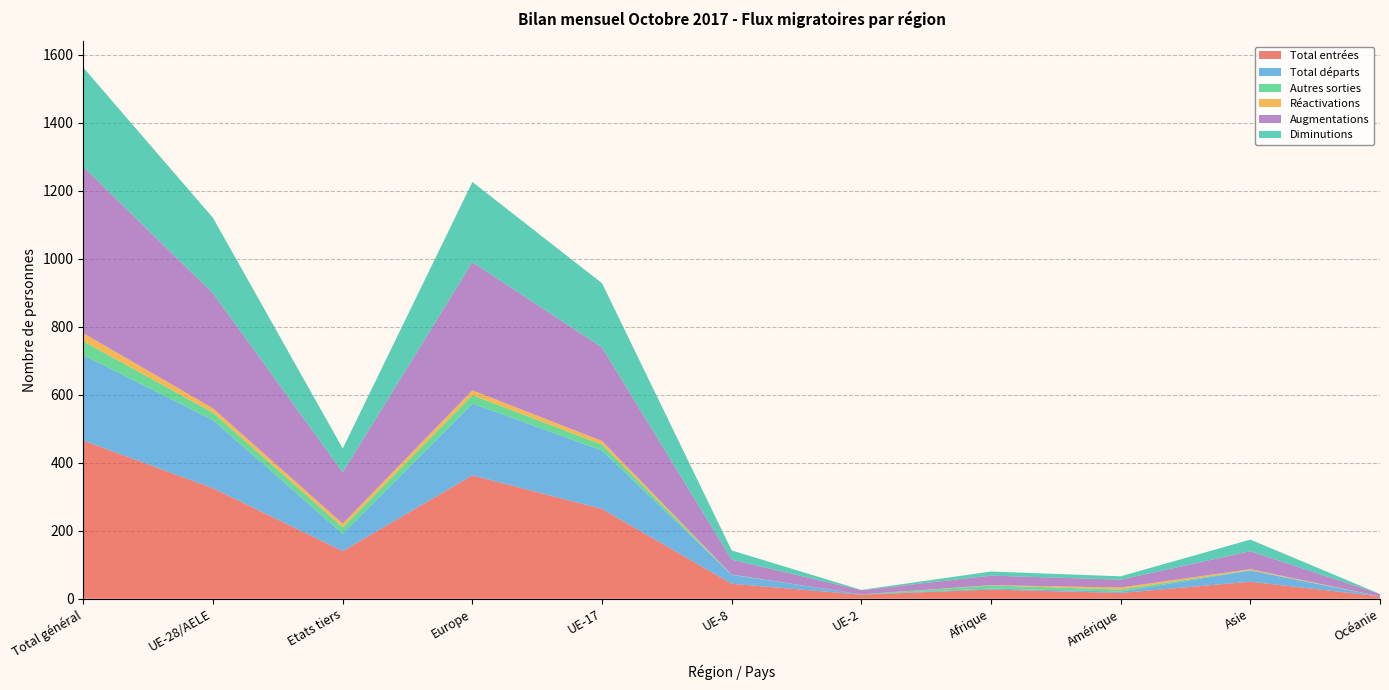

Reading left to right, what are all the values shown in this chart?

Total entrées: 465	325	140	363	264	44	12	27	17	50	7
Total départs: 251	200	51	211	172	26	1	3	4	33	0
Autres sorties: 41	22	19	25	17	1	0	9	6	1	0
Réactivations: 24	13	11	14	11	0	0	1	6	3	0
Augmentations: 489	338	151	377	275	44	12	28	23	53	7
Diminutions: 292	222	70	236	189	27	1	12	10	34	0